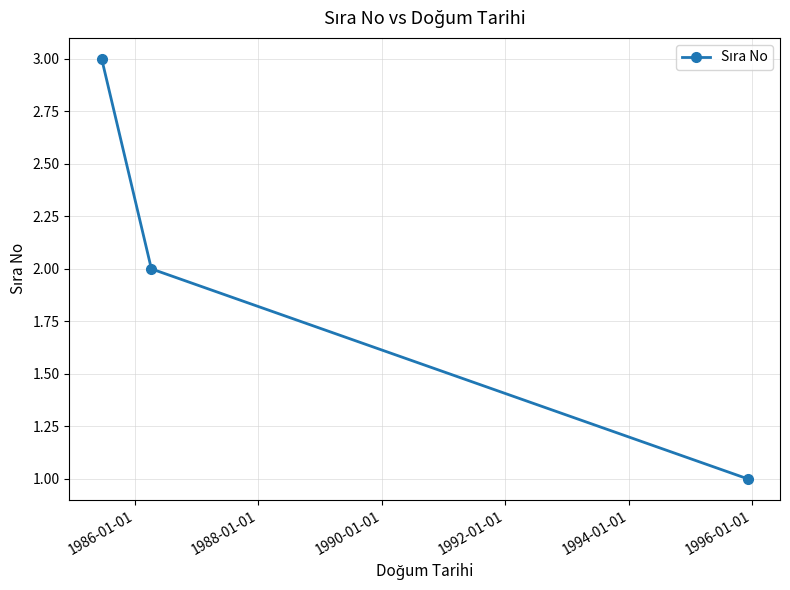

What is the value of the 1st point from the left?

3